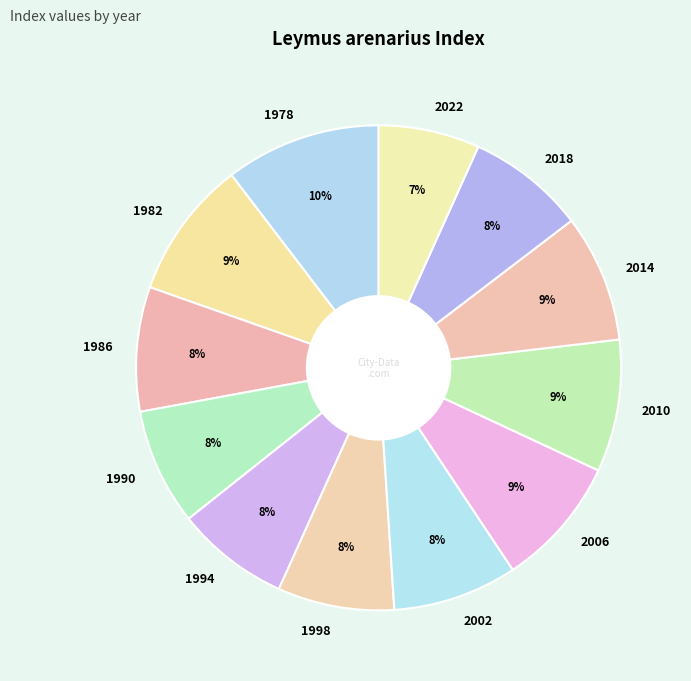

To the nearest percent, what portion does 2014 represent?

9%